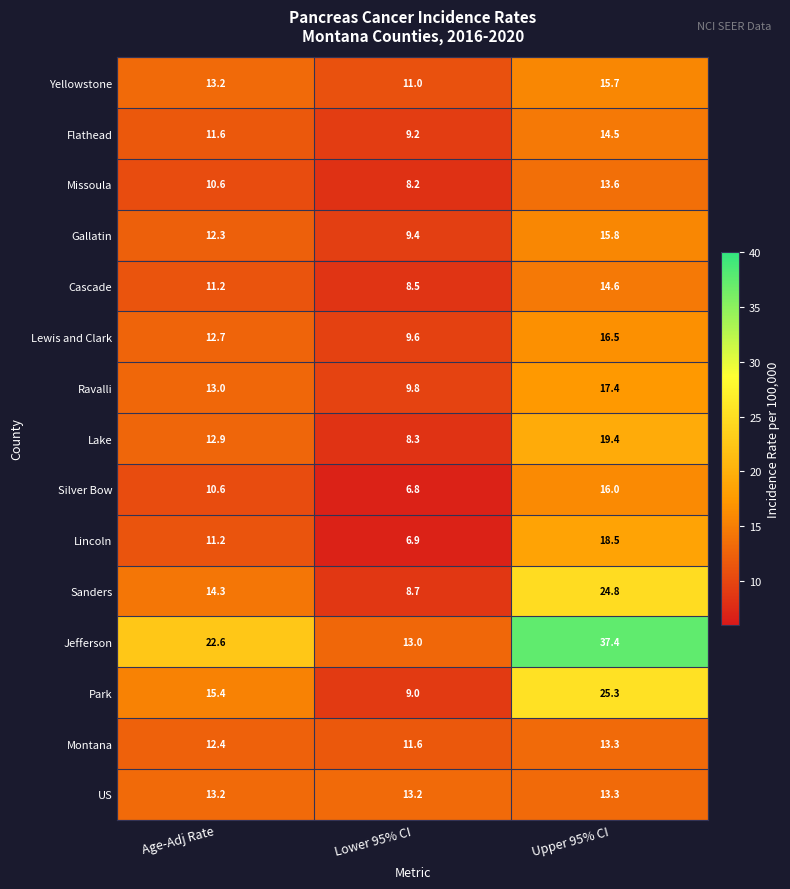

Which category has the lowest value across all series?

Lower 95% CI